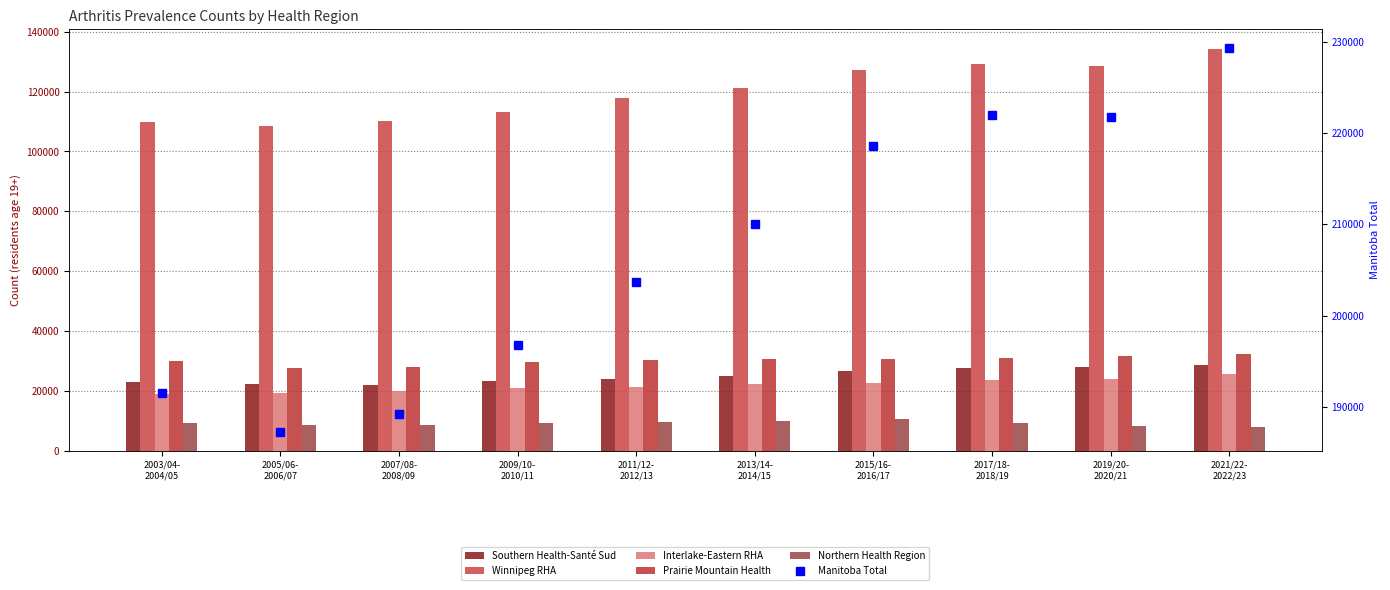

At which category is the sum across all series the highest?

2021/22-
2022/23